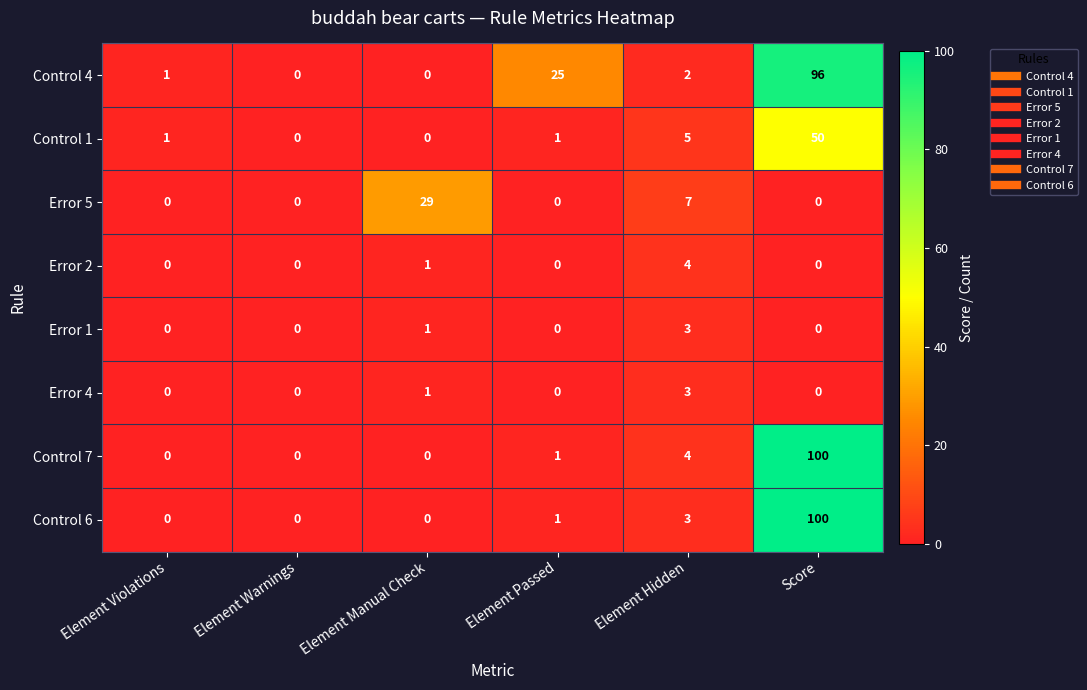

Count the Error 5 values in the range 0 to 7.

5